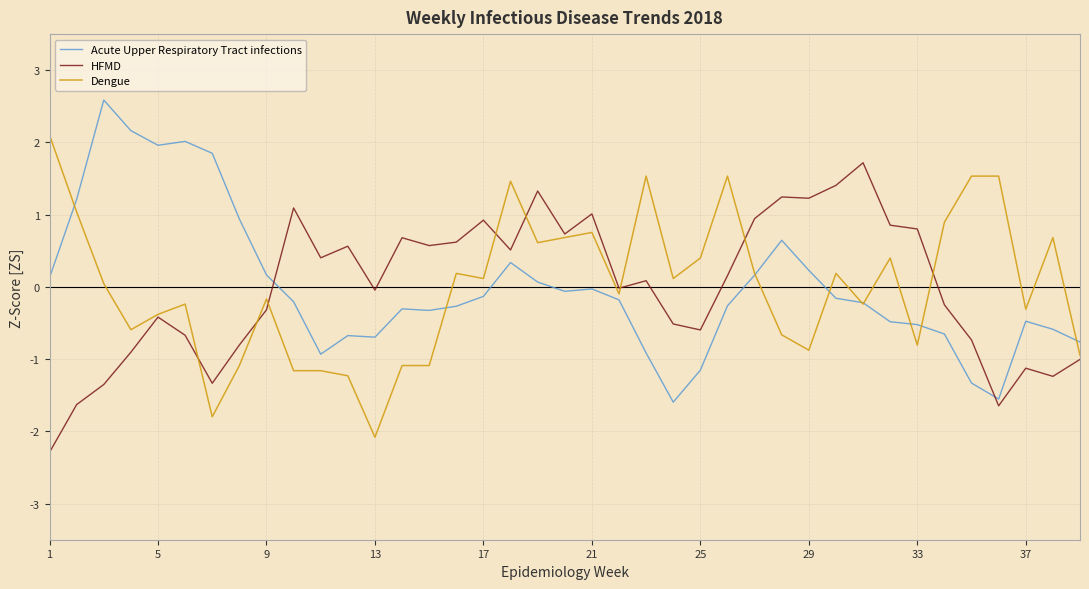

True or false: HFMD and Acute Upper Respiratory Tract infections intersect in this chart.

True